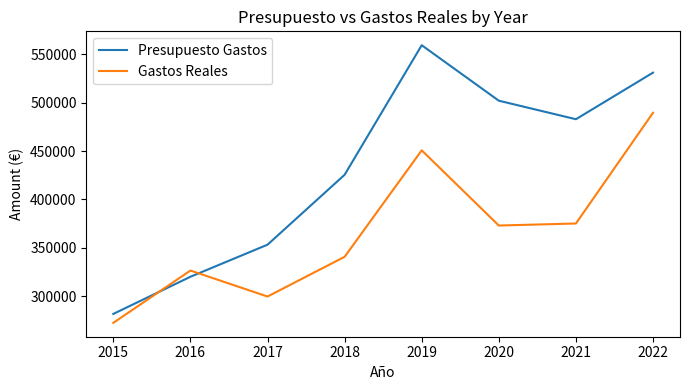

At which label is Presupuesto Gastos closest to 420585?

2018